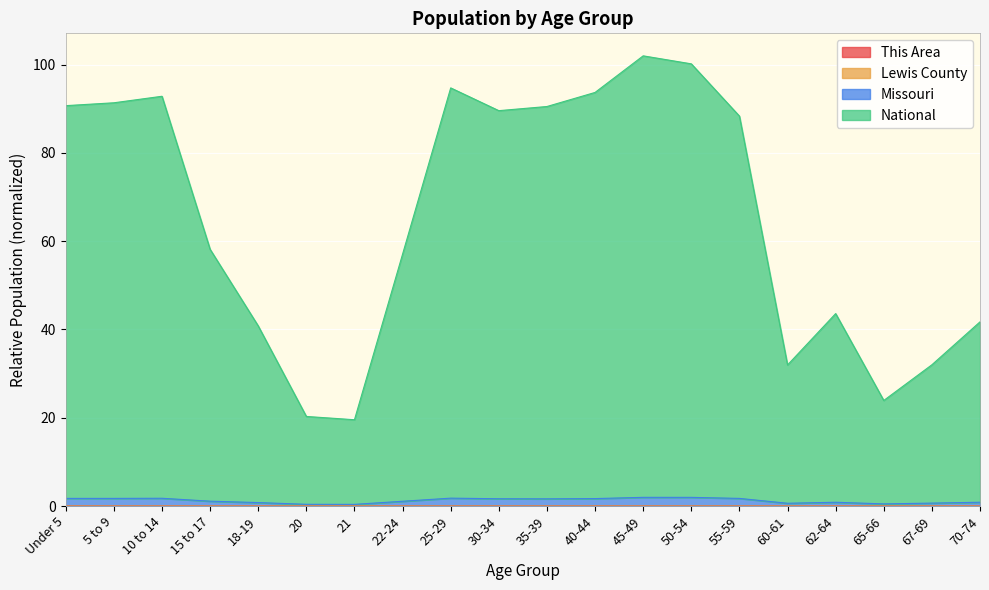

How many categories are shown in the chart?

20